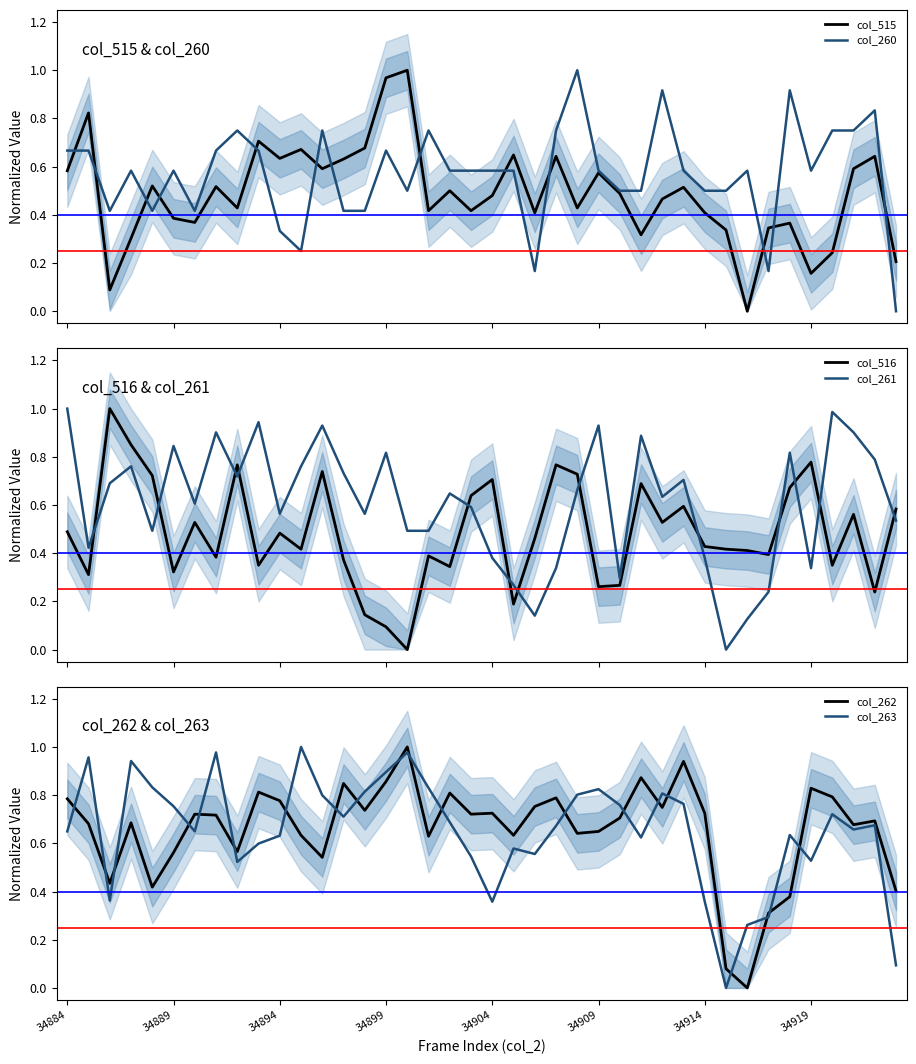

At which category is the sum across all series the highest?

12